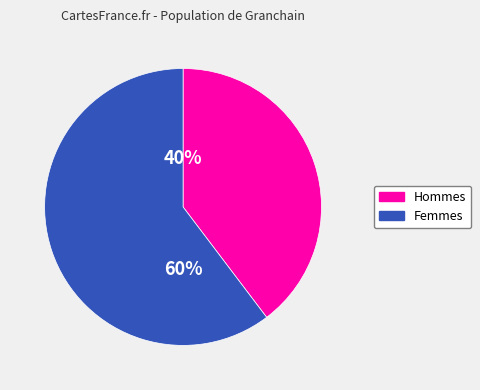

How many slices are in this pie chart?

2